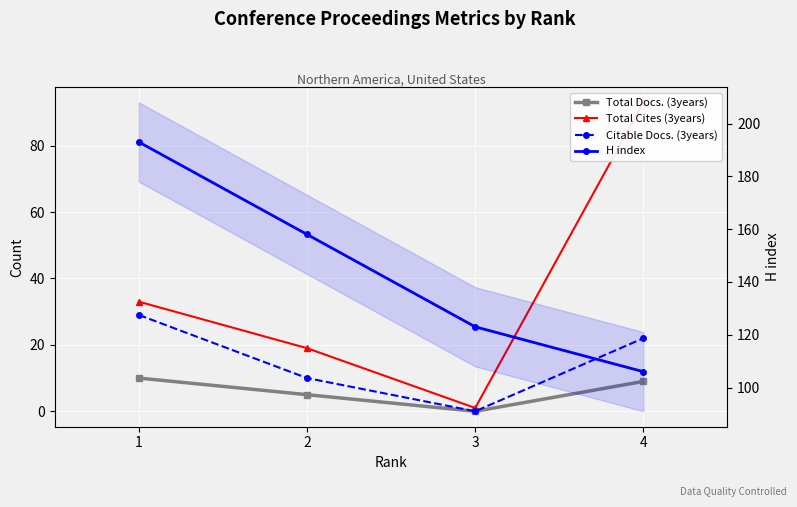

Which series has the largest total across all categories?

H index